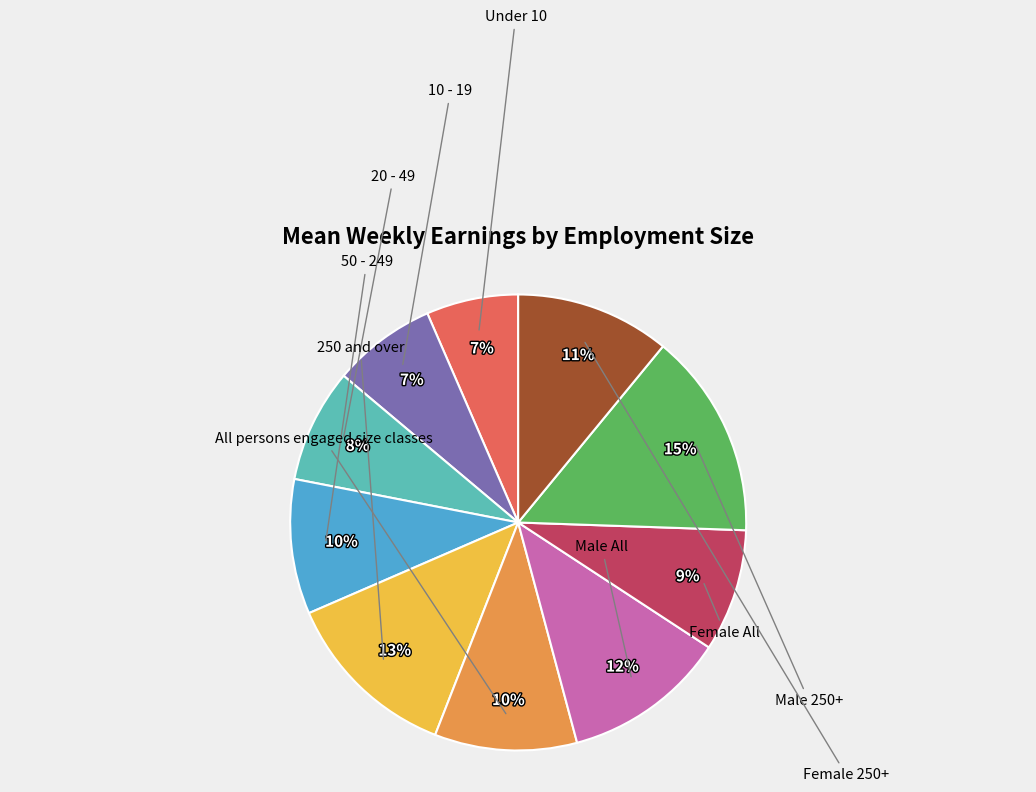

What portion of the pie excludes 20 - 49?

91.9%